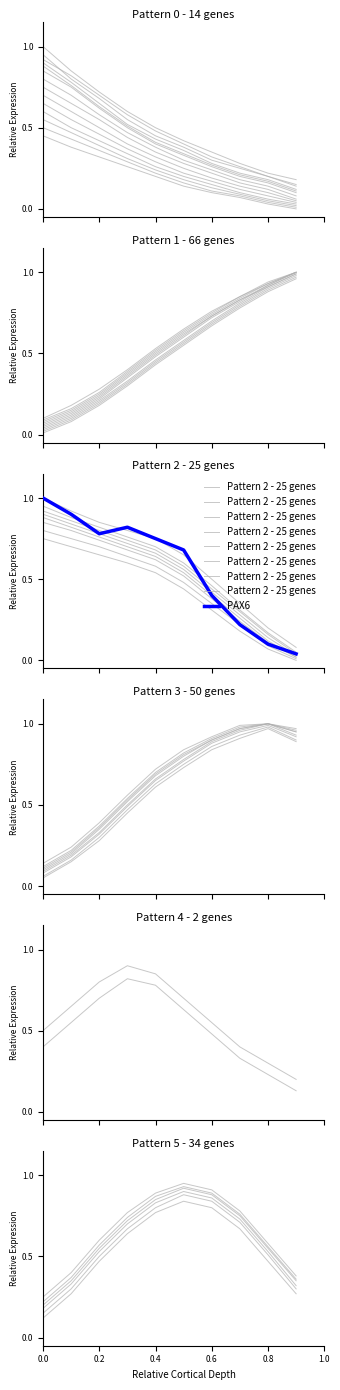

What is the sum of all values?

5.0